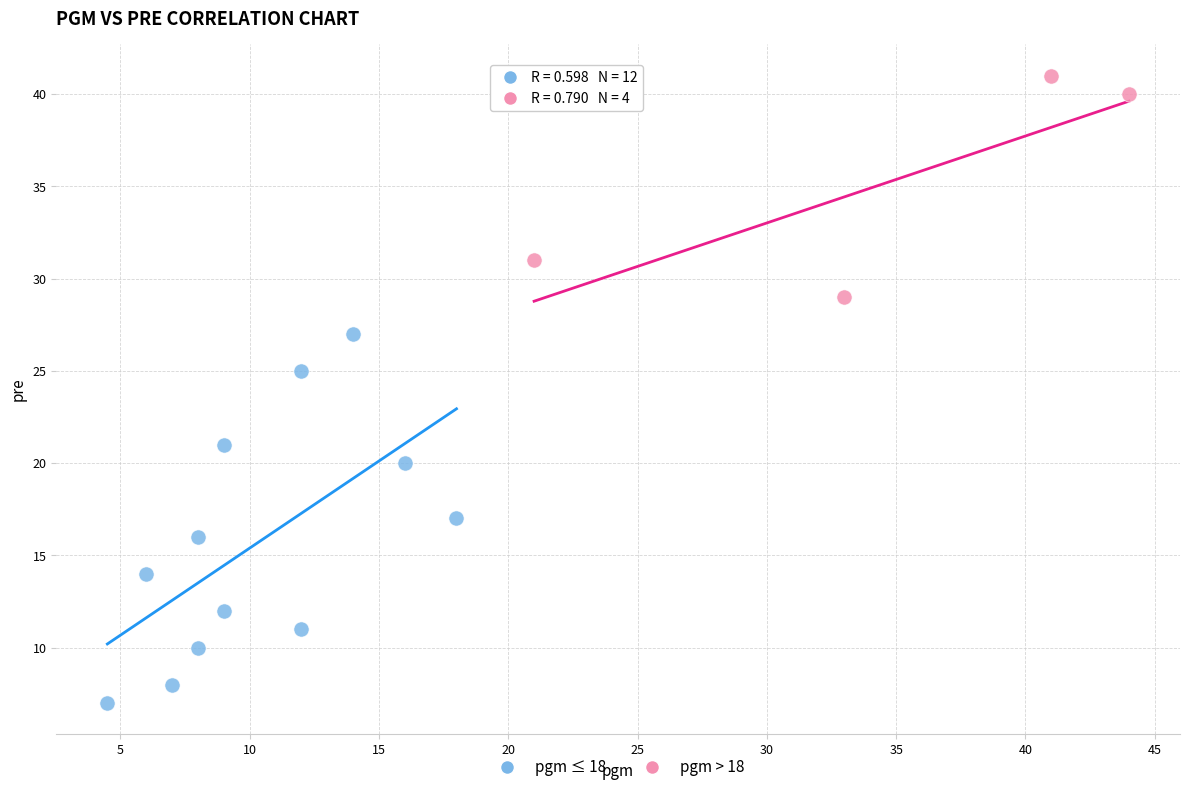

Which series has the largest Y range (max minus min)?

pgm ≤ 18